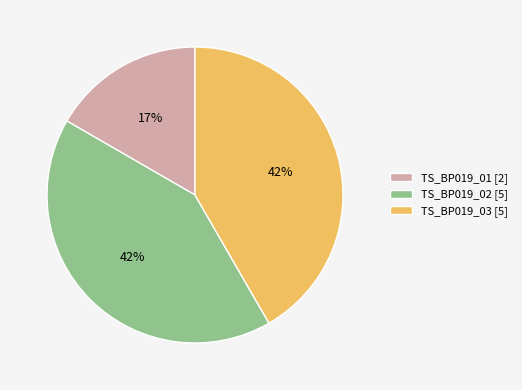

The TS_BP019_02 slice represents 42% of the pie. True or false?

True